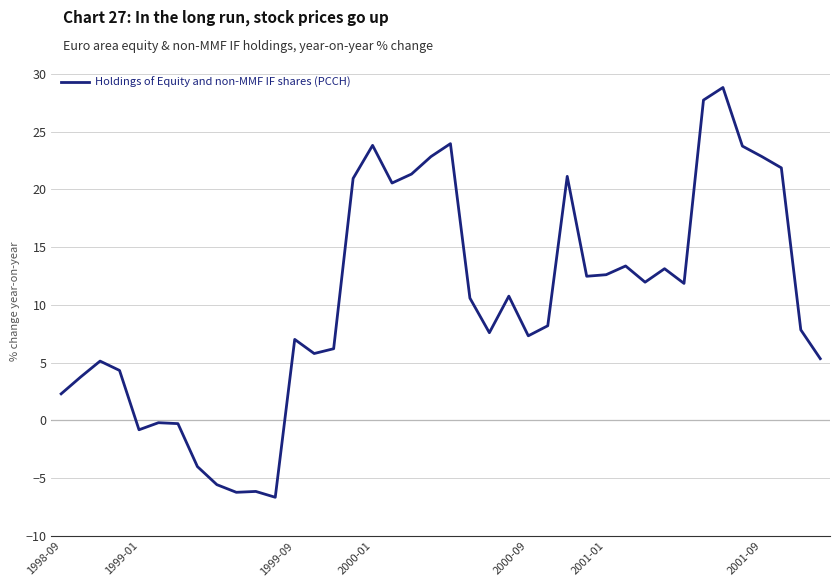

Does the chart have visible grid lines?

Yes